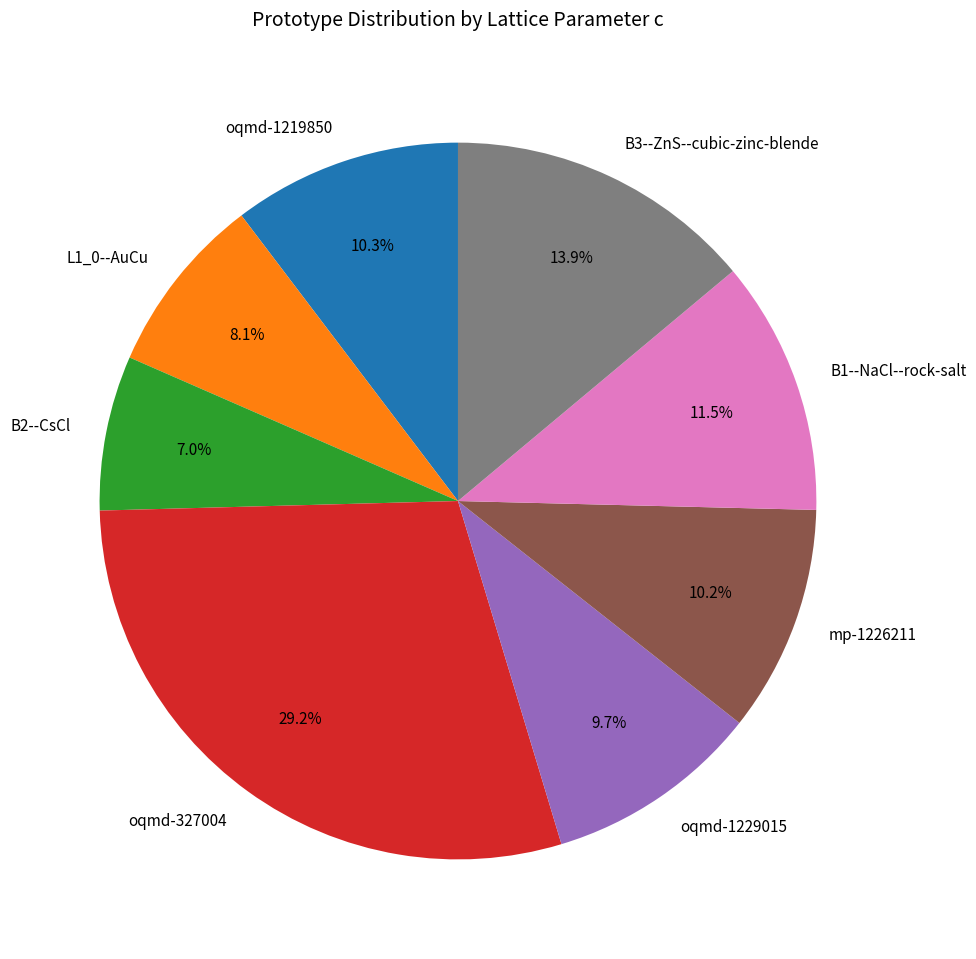

What is the smallest slice in the pie chart?

B2--CsCl